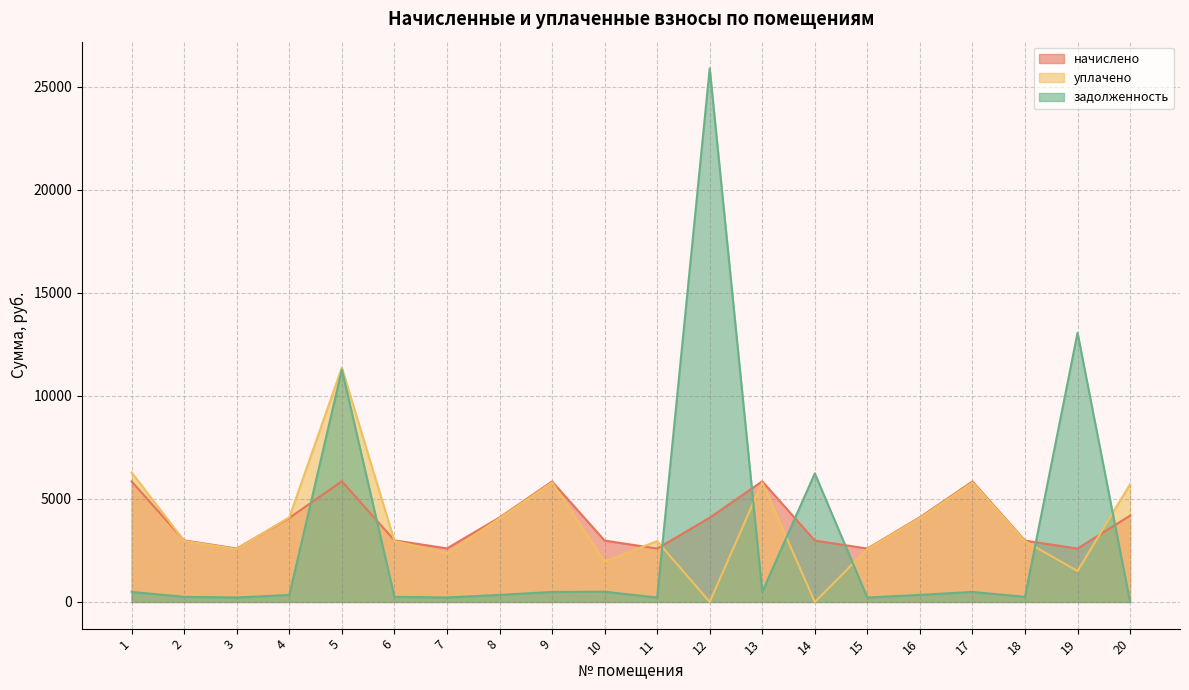

Between 16 and 7, which is larger?

16